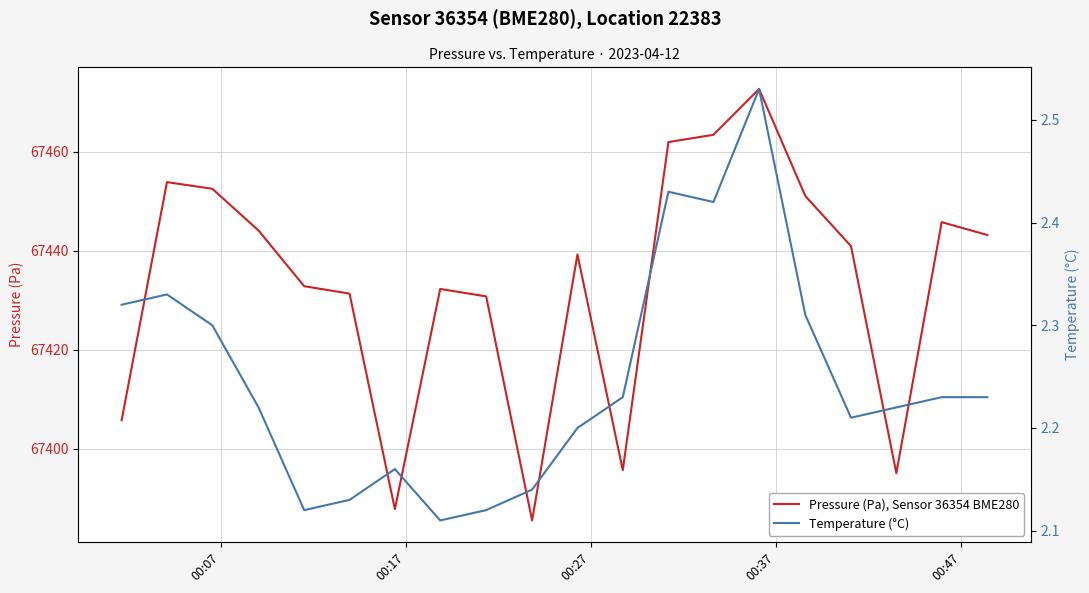

Reading left to right, extract all data points from this chart.

Pressure (Pa), Sensor 36354 BME280: 67405.7	67453.8	67452.5	67444.1	67432.8	67431.3	67387.8	67432.2	67430.8	67385.5	67439.2	67395.6	67461.9	67463.4	67472.7	67451.0	67440.9	67395.0	67445.8	67443.2
Temperature (°C): 2.3	2.3	2.3	2.2	2.1	2.1	2.2	2.1	2.1	2.1	2.2	2.2	2.4	2.4	2.5	2.3	2.2	2.2	2.2	2.2